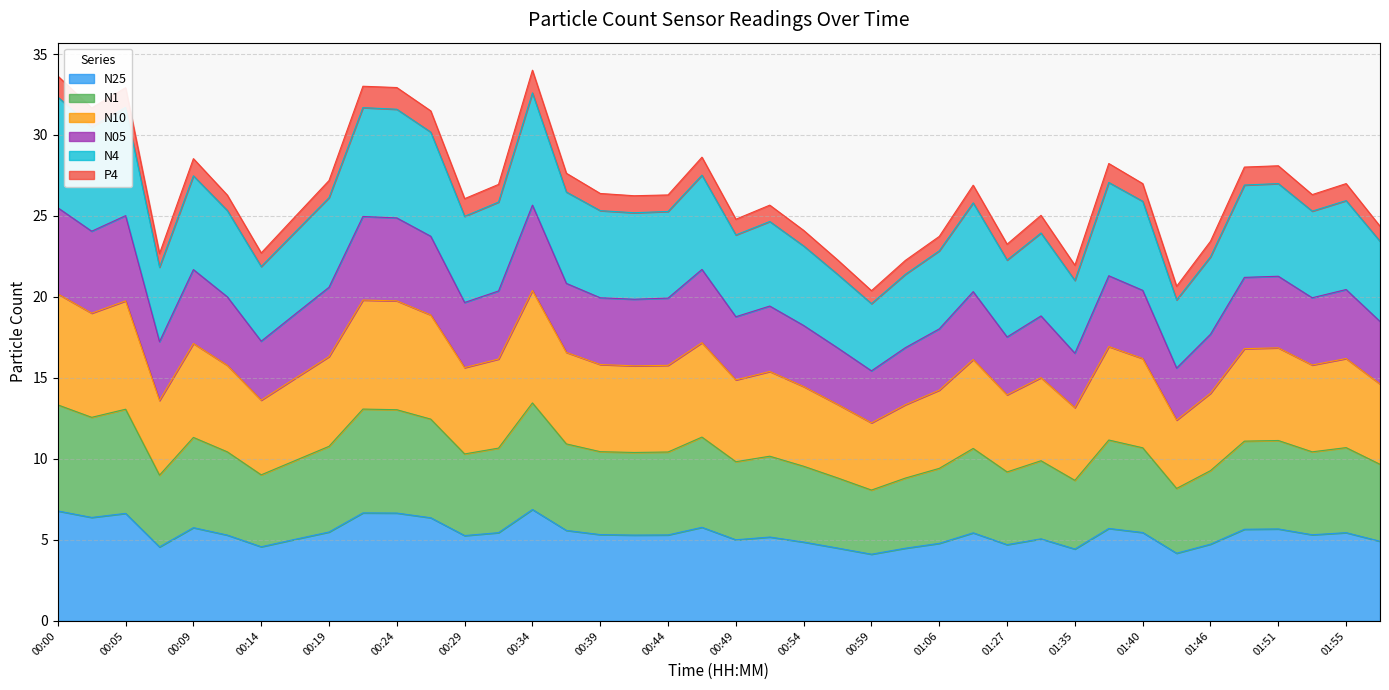

Between 00:14 and 01:32, which series saw the biggest shift?

N10